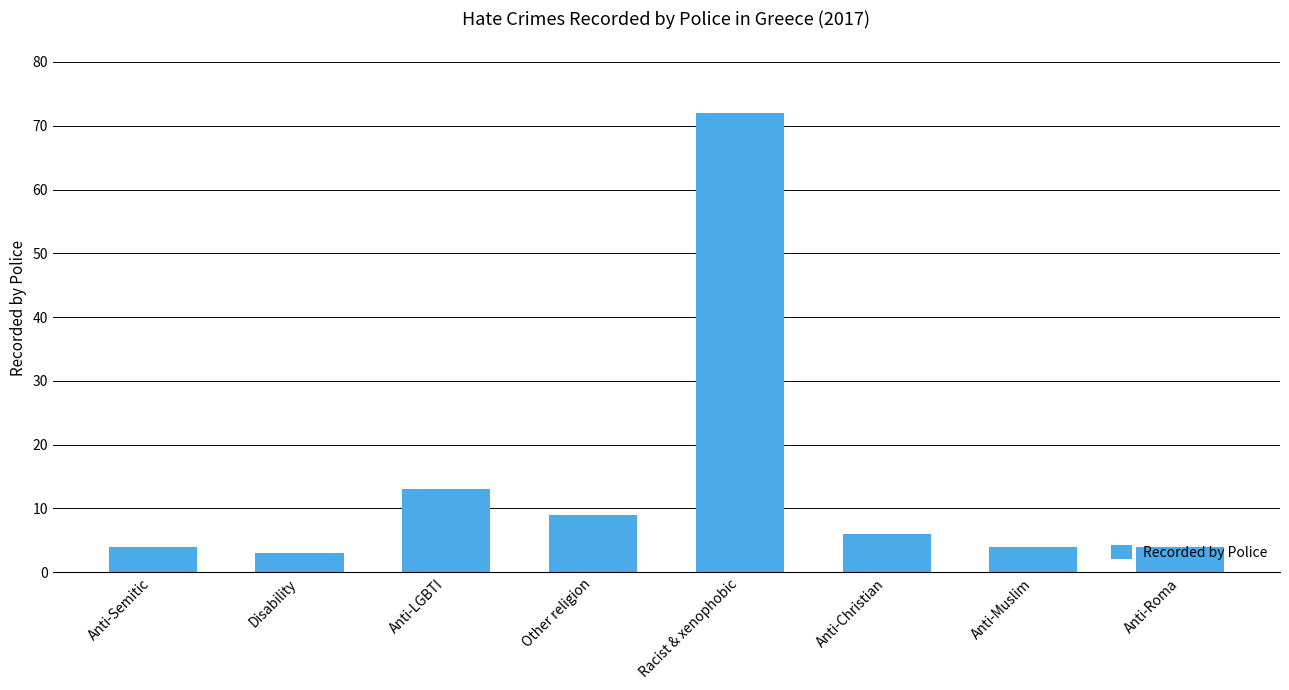

What is the average value?

14